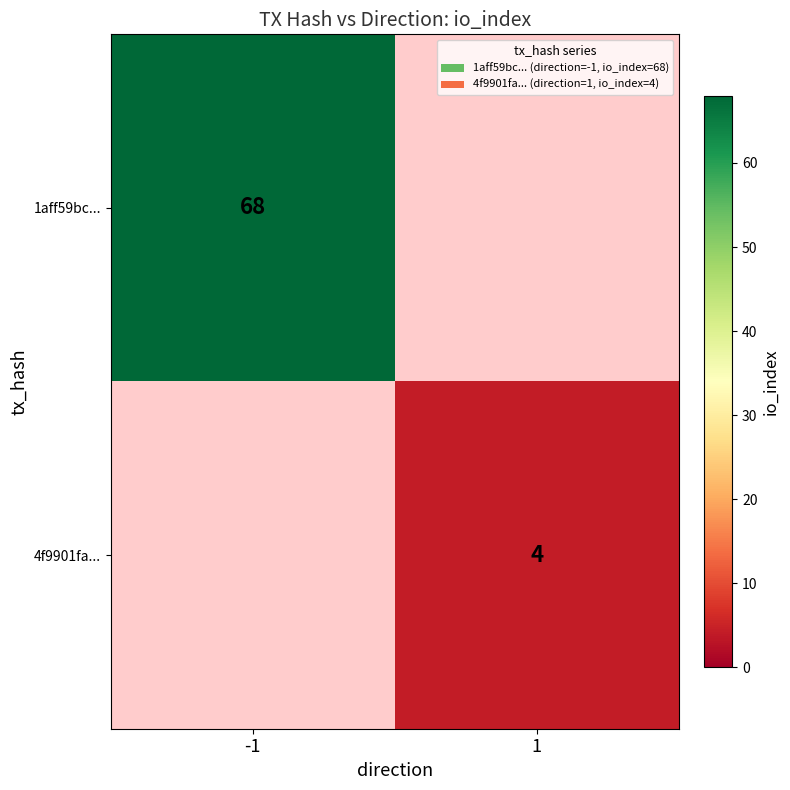

True or false: 1aff59bc... has a value of 68 at -1.

True